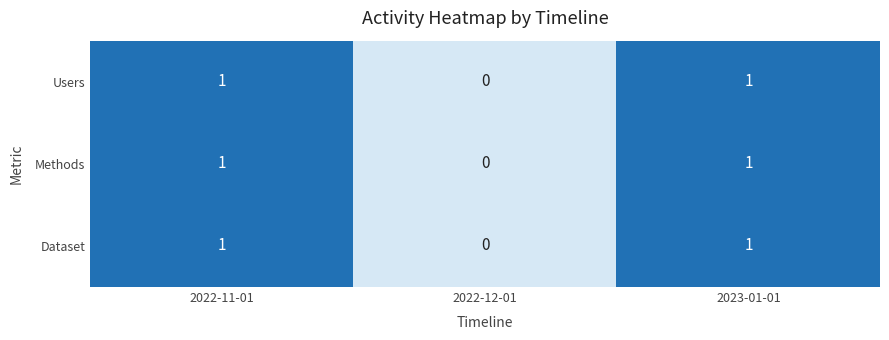

At which label is Users closest to 0?

2022-12-01